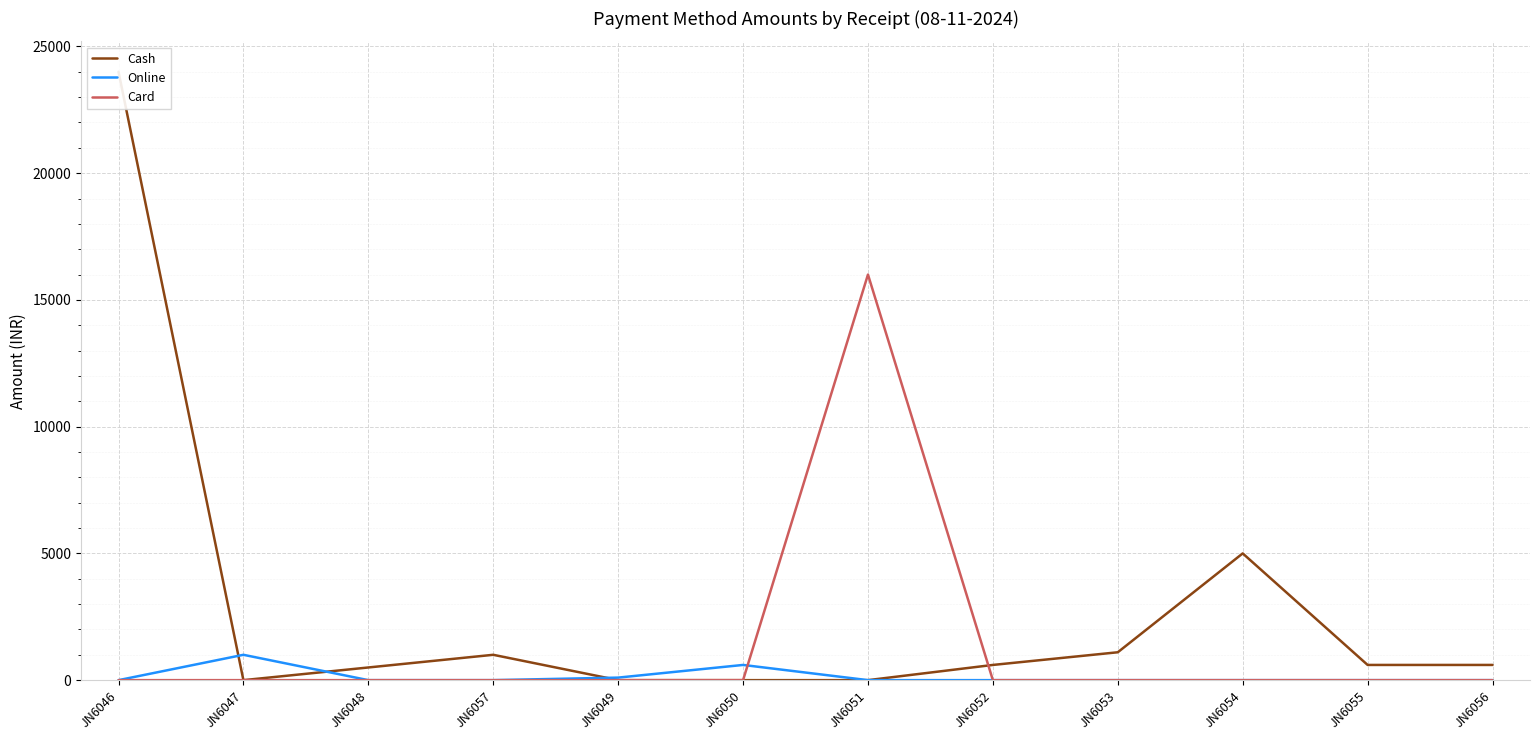

What is the spread (max minus min) of values at JN6052?

600